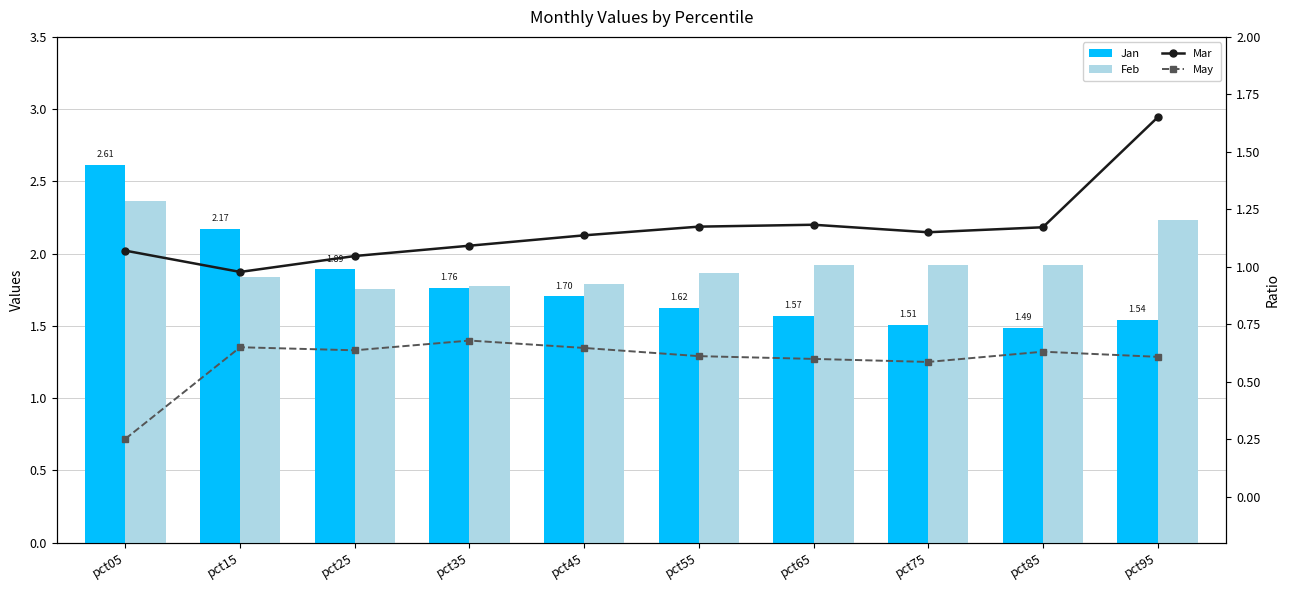

What is the difference between the highest and lowest values at pct75?

1.3